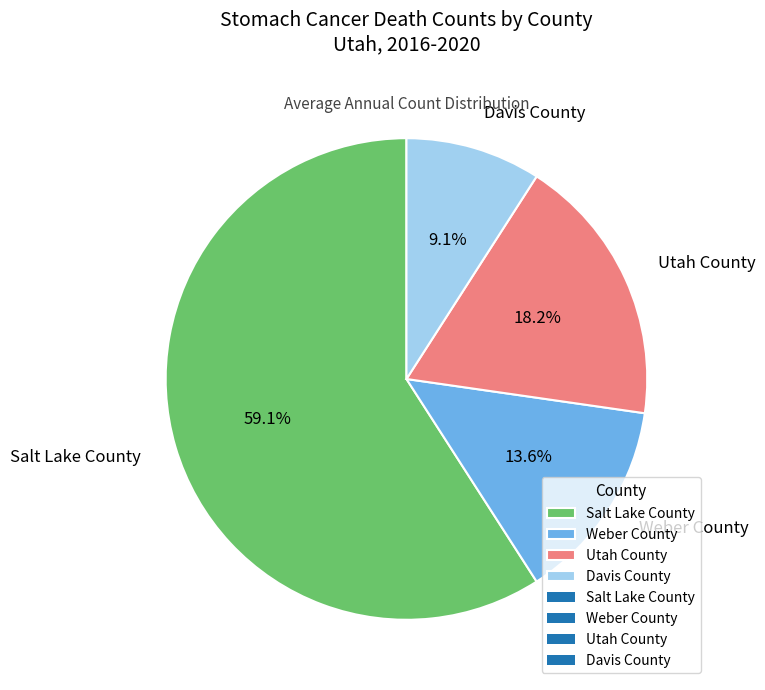

Does any single category account for the majority?

Yes